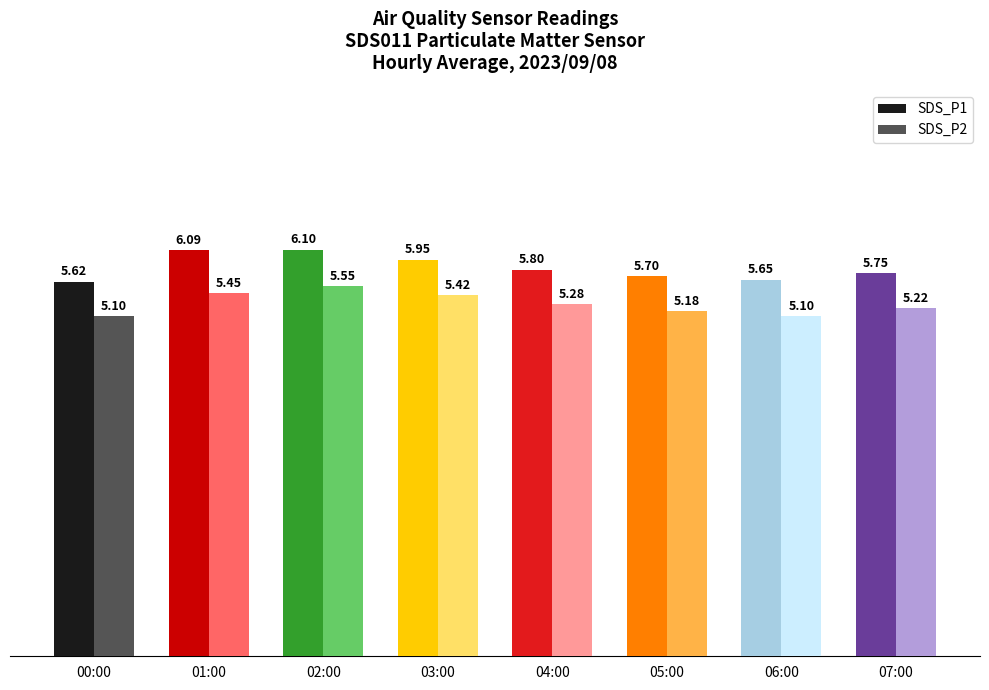

At which category is the sum across all series the highest?

02:00